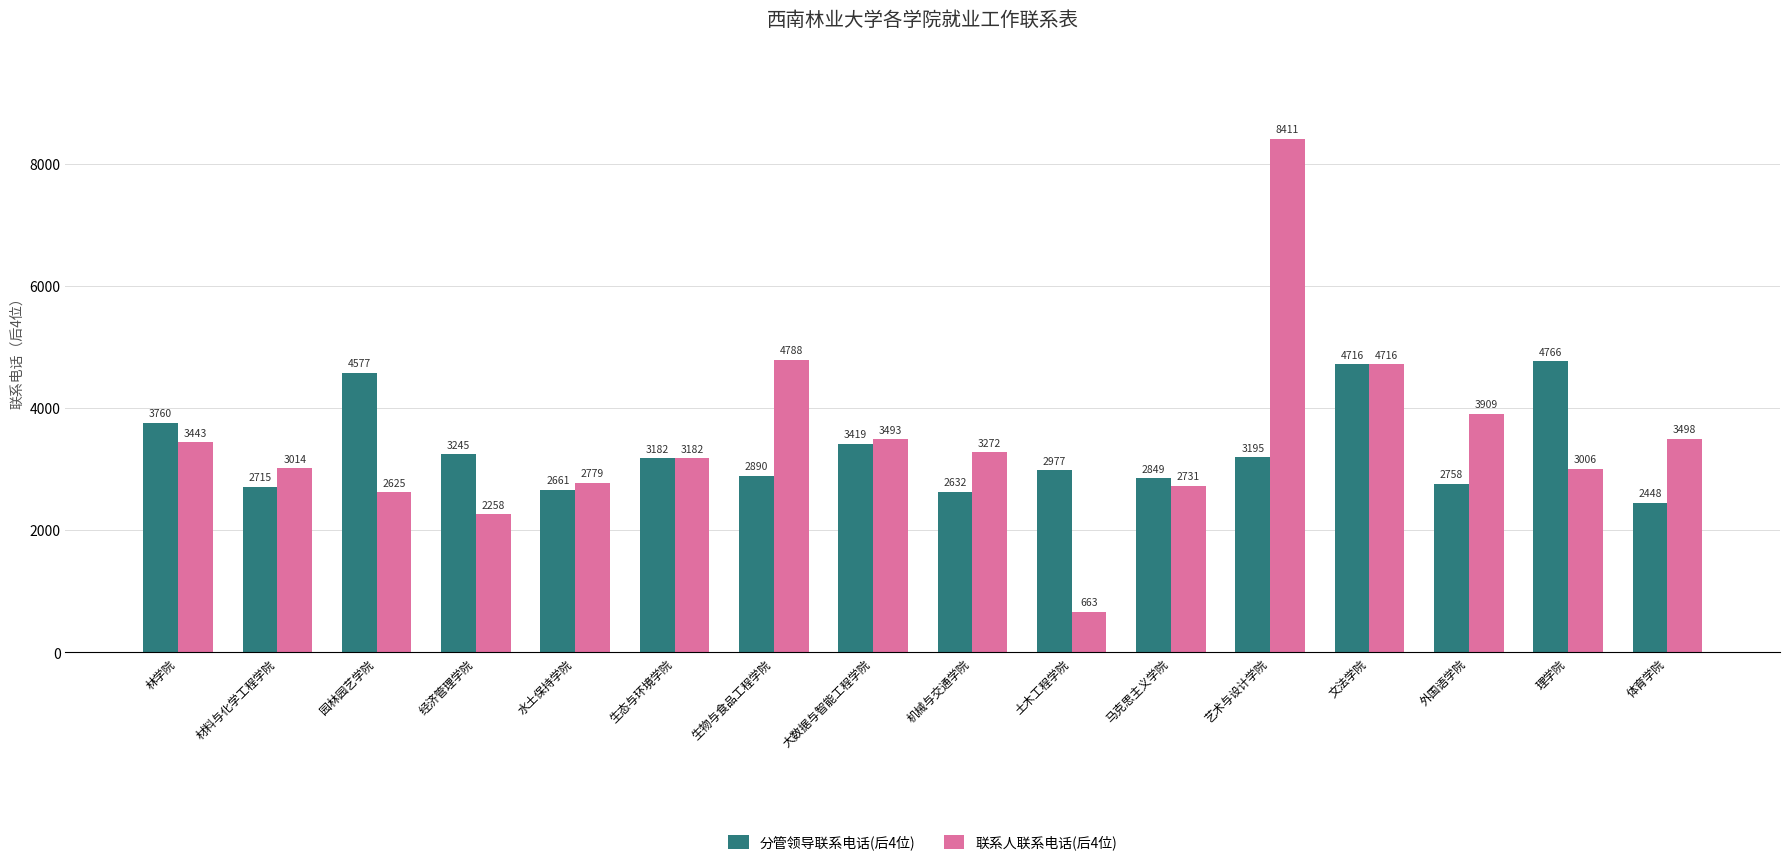

What is the sum of all 联系人联系电话(后4位) values?

55788